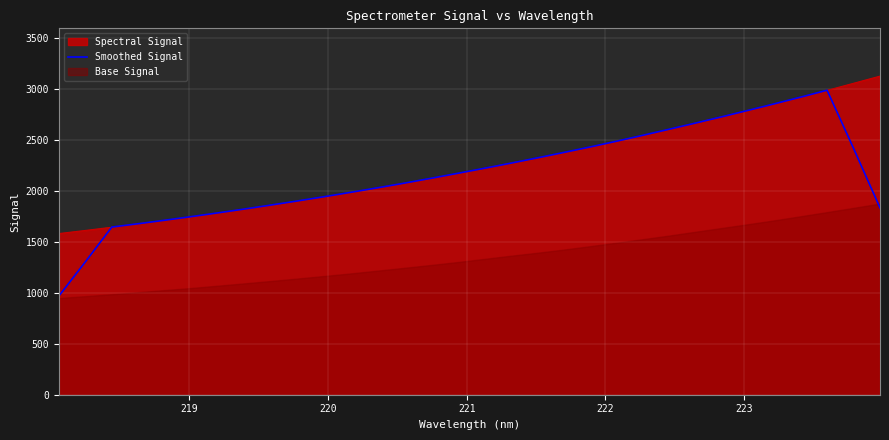

True or false: the data has more than 2 interior local peaks.

False